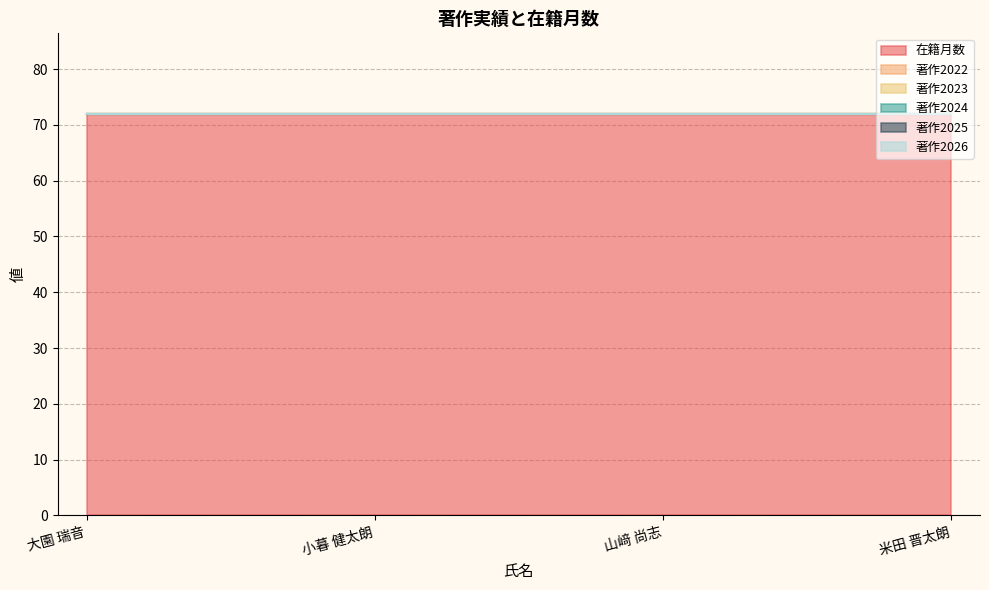

Does the chart have visible grid lines?

Yes